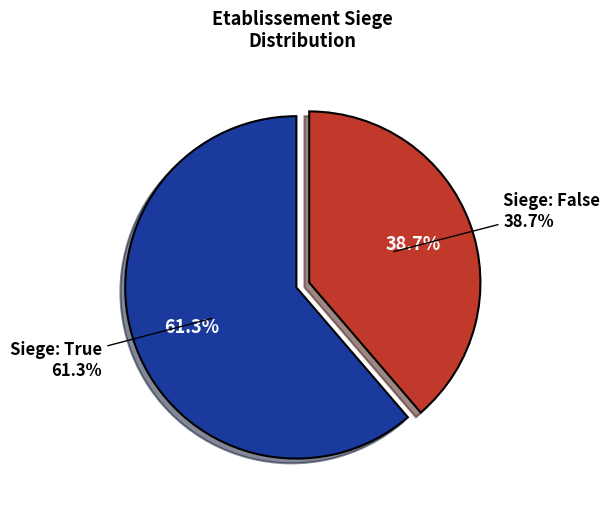

Is the sum of true and false greater than half?

Yes